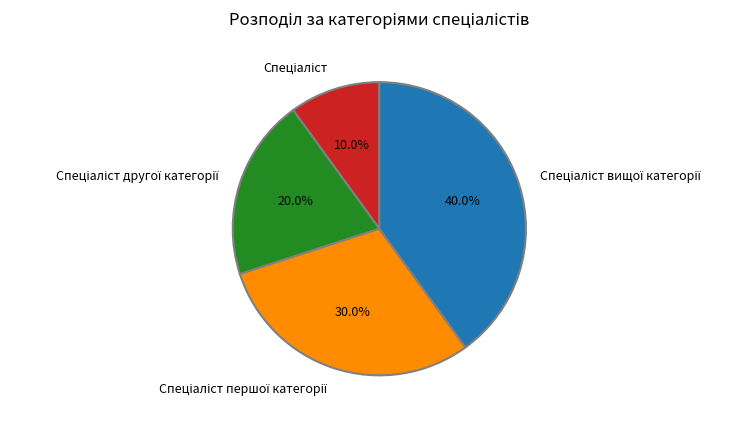

Does any single category account for the majority?

No